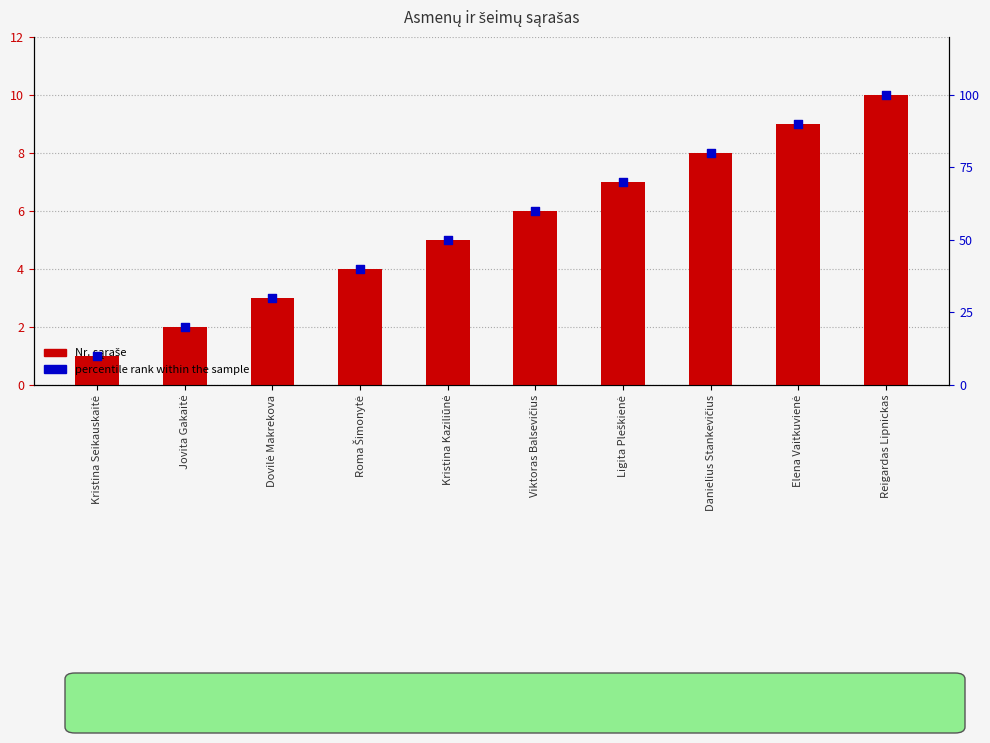

At which category is the sum across all series the highest?

Reigardas Lipnickas